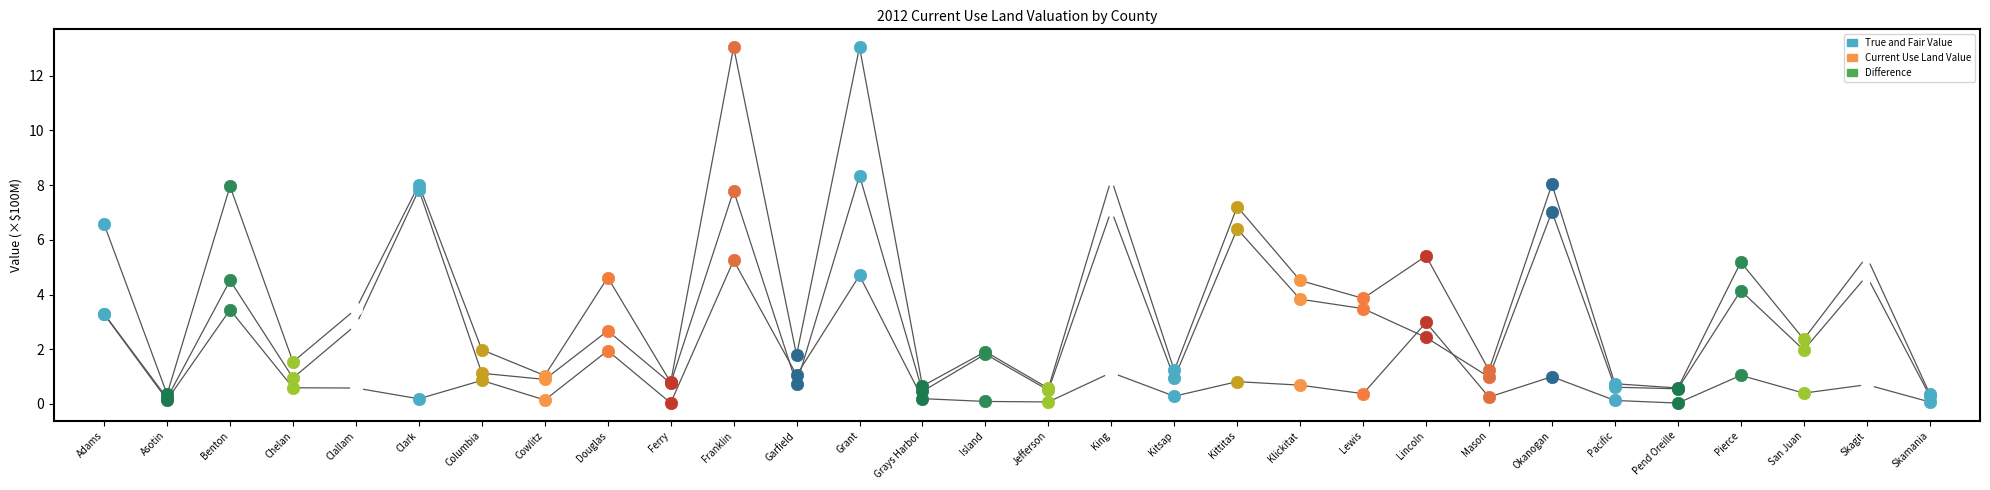

Which series contains the lowest Y value?

Current Use Land Value